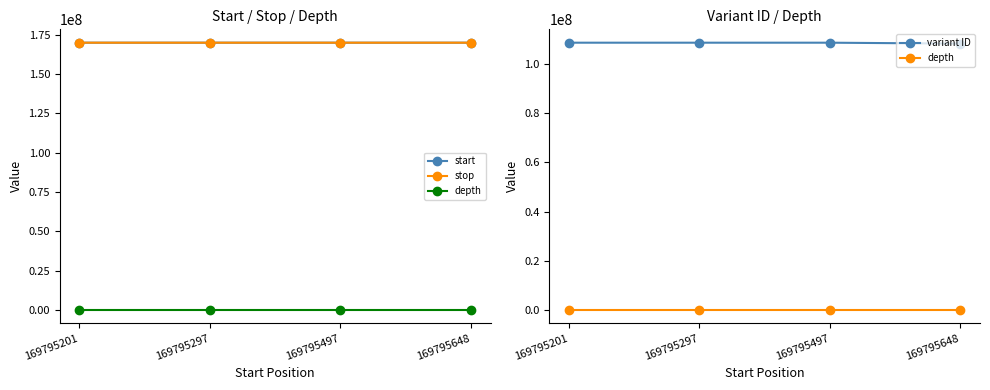

How many lines are shown in the chart?

4